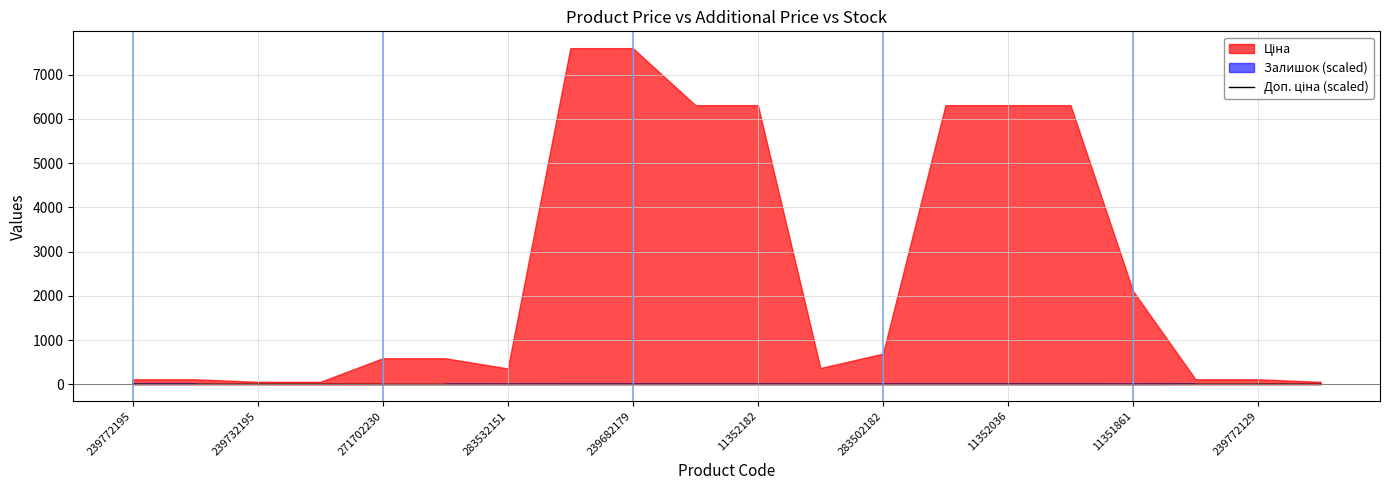

Which label corresponds to the largest value in the chart?

239772195